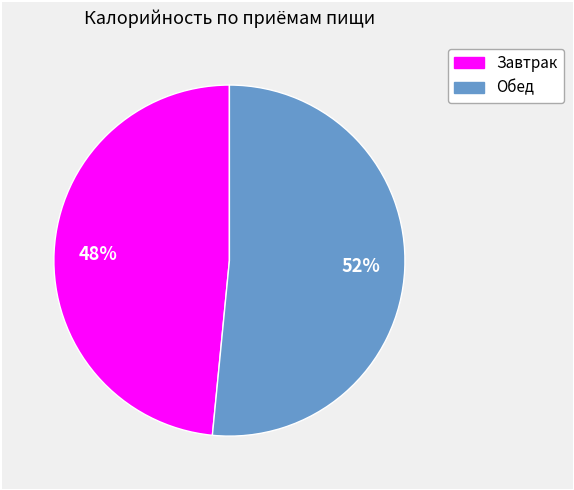

Which category has the biggest portion of the pie?

Обед